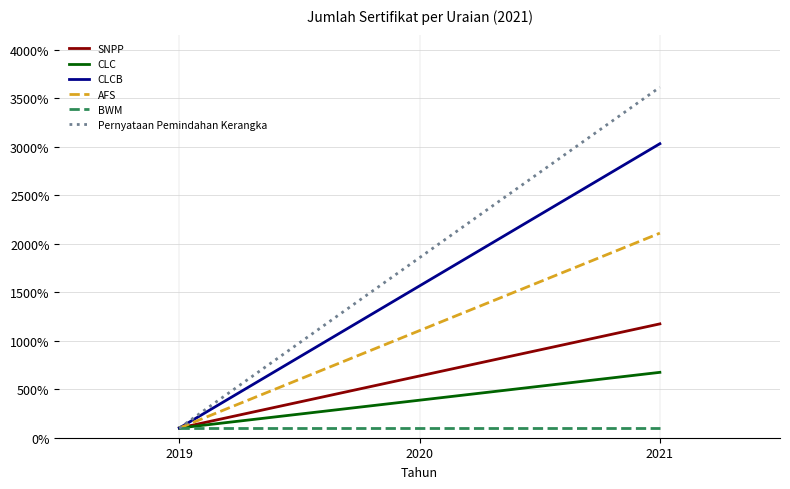

Does the chart have visible grid lines?

Yes